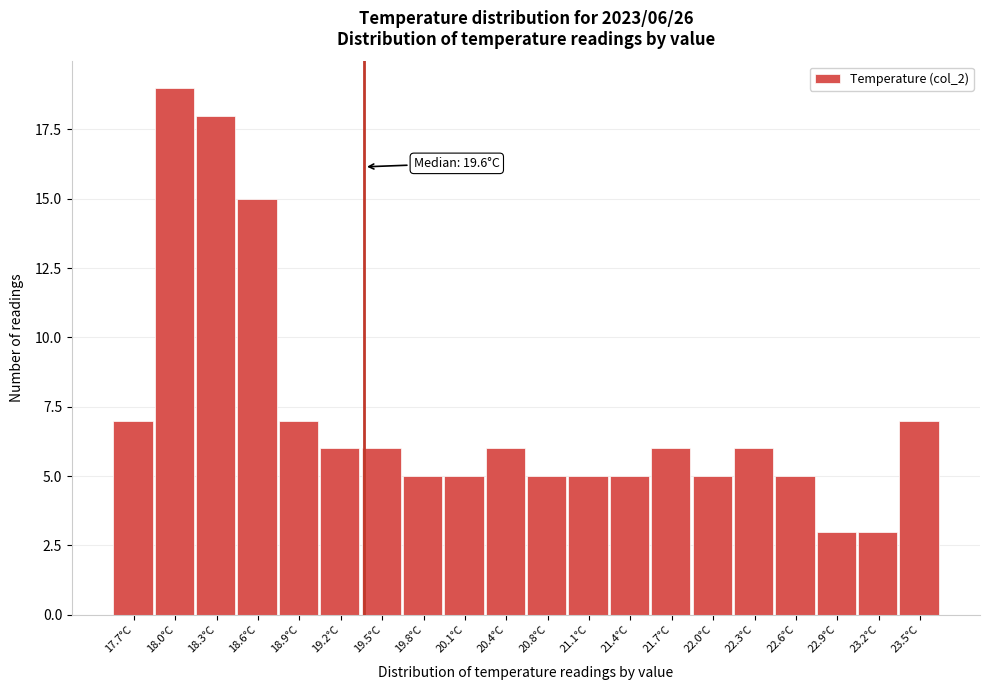

Reading left to right, transcribe all the data shown in this chart.

7	19	18	15	7	6	6	5	5	6	5	5	5	6	5	6	5	3	3	7